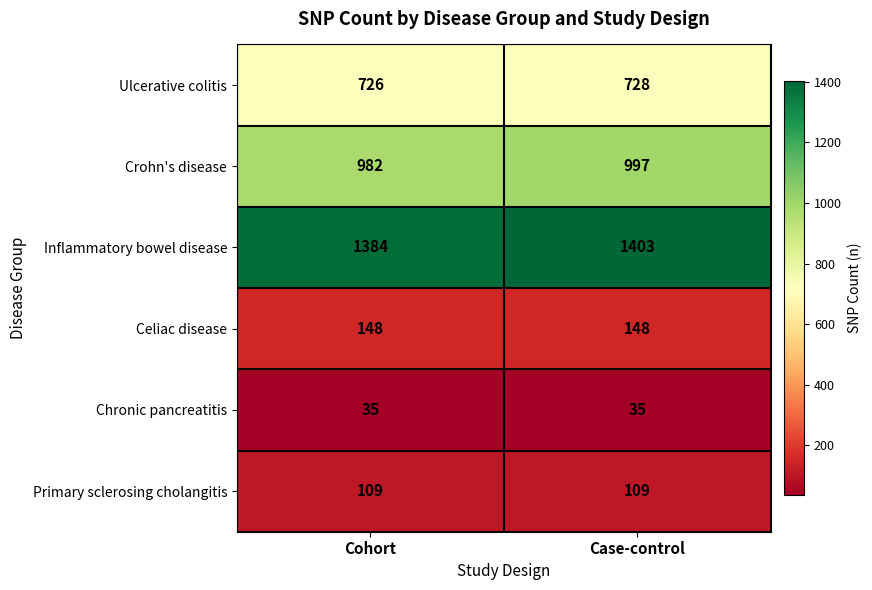

What is the approximate value of Ulcerative colitis at Case-control?

728